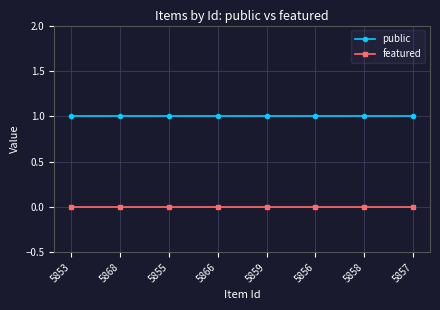

True or false: featured and public cross at least once.

False